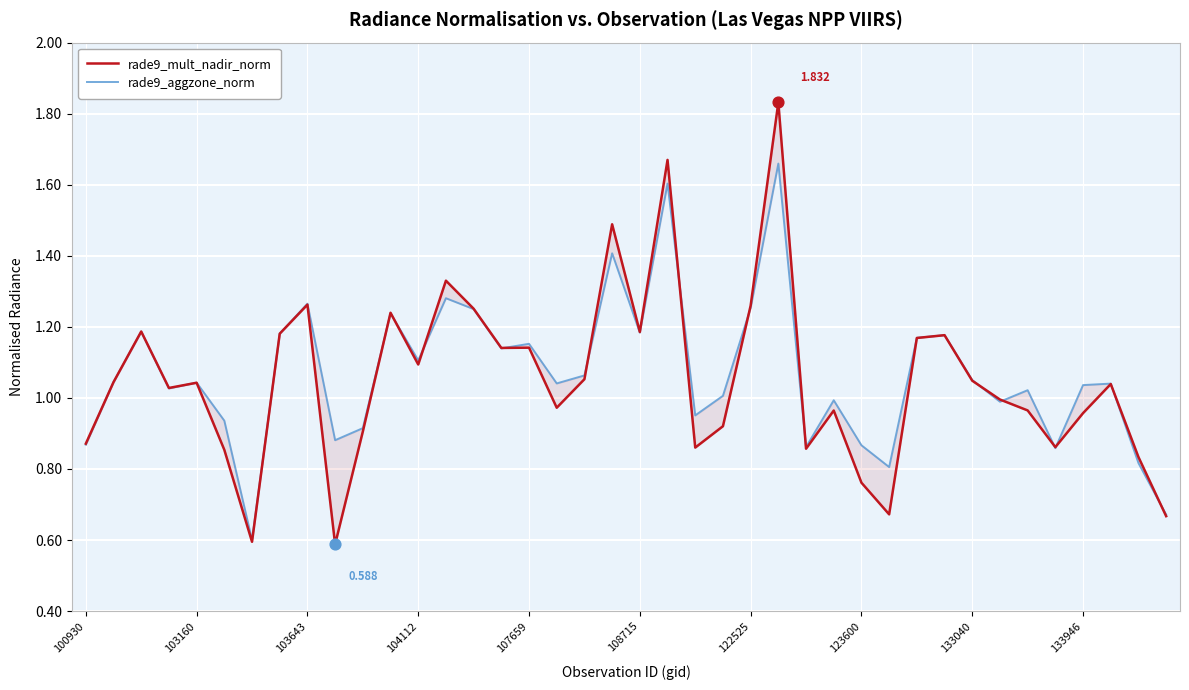

Which series reaches the minimum Y coordinate?

rade9_mult_nadir_norm